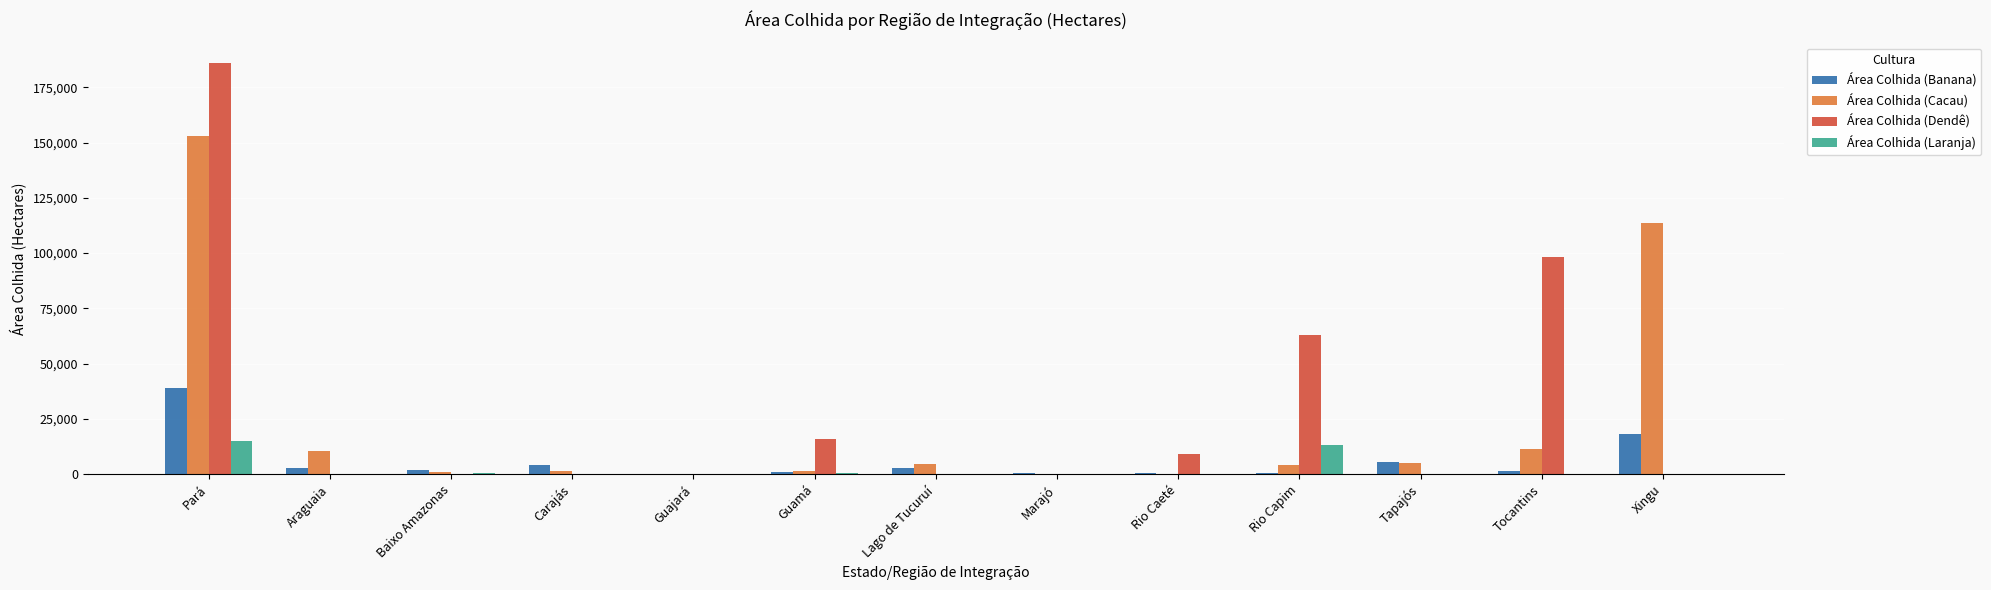

What is the maximum value shown in the chart?

185963